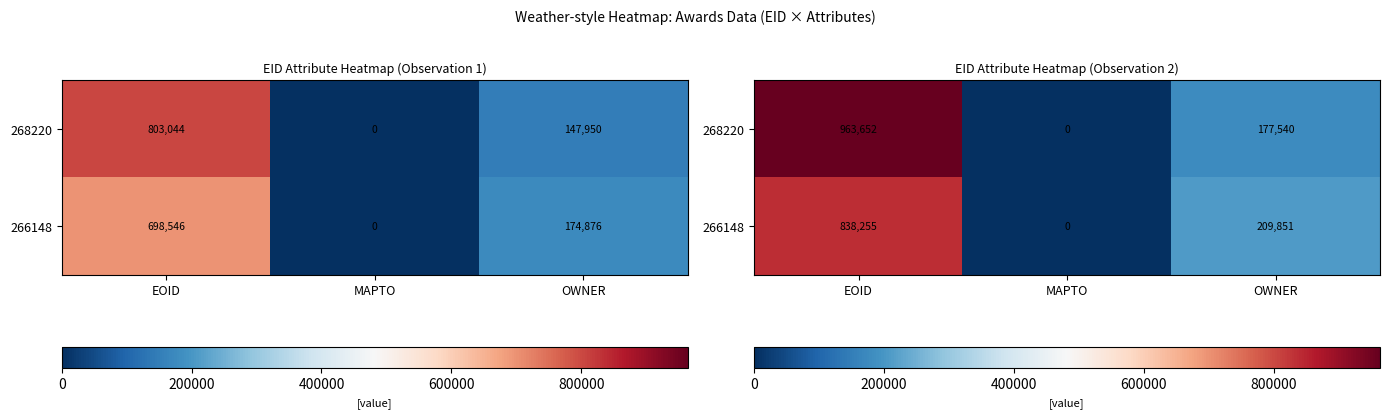

At how many categories does at least one series exceed 173303?

2